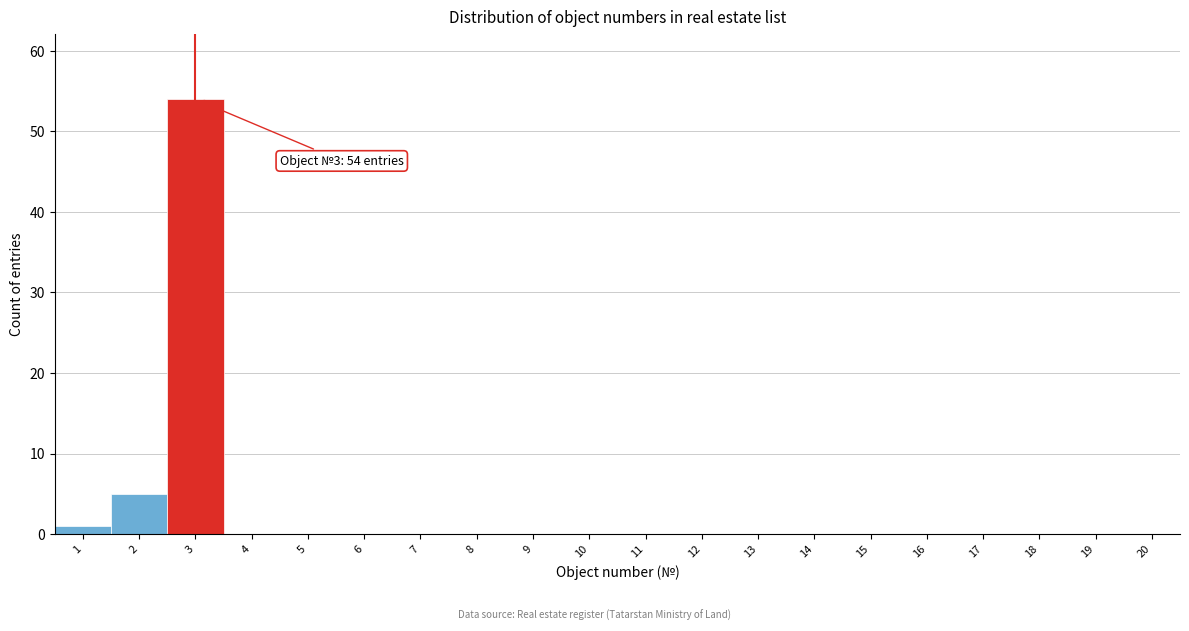

Reading left to right, list all the values displayed in this chart.

1=1	2=5	3=54	4=0	5=0	6=0	7=0	8=0	9=0	10=0	11=0	12=0	13=0	14=0	15=0	16=0	17=0	18=0	19=0	20=0